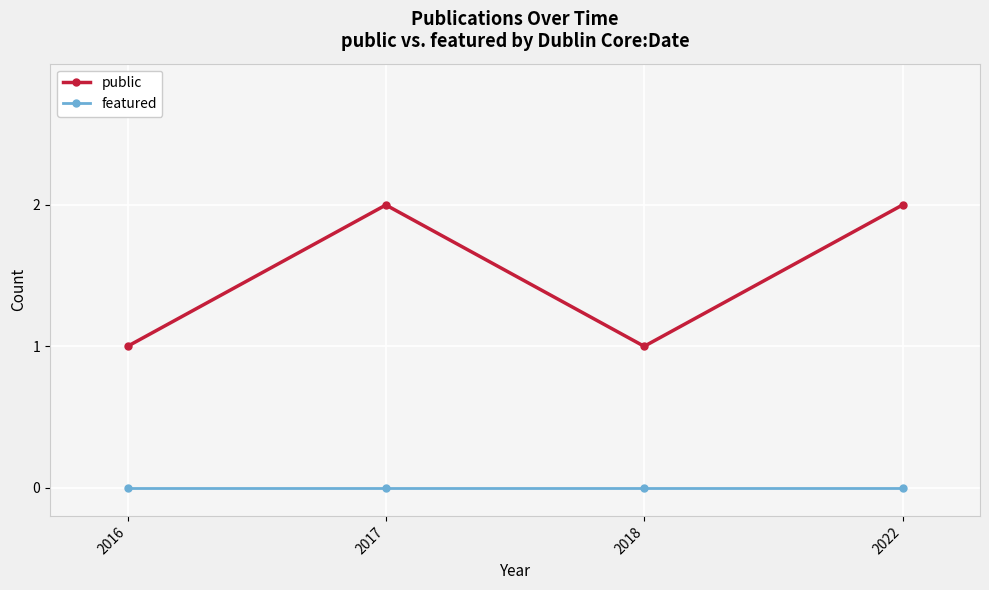

In public, how many points are higher than both neighbors (excluding endpoints)?

1